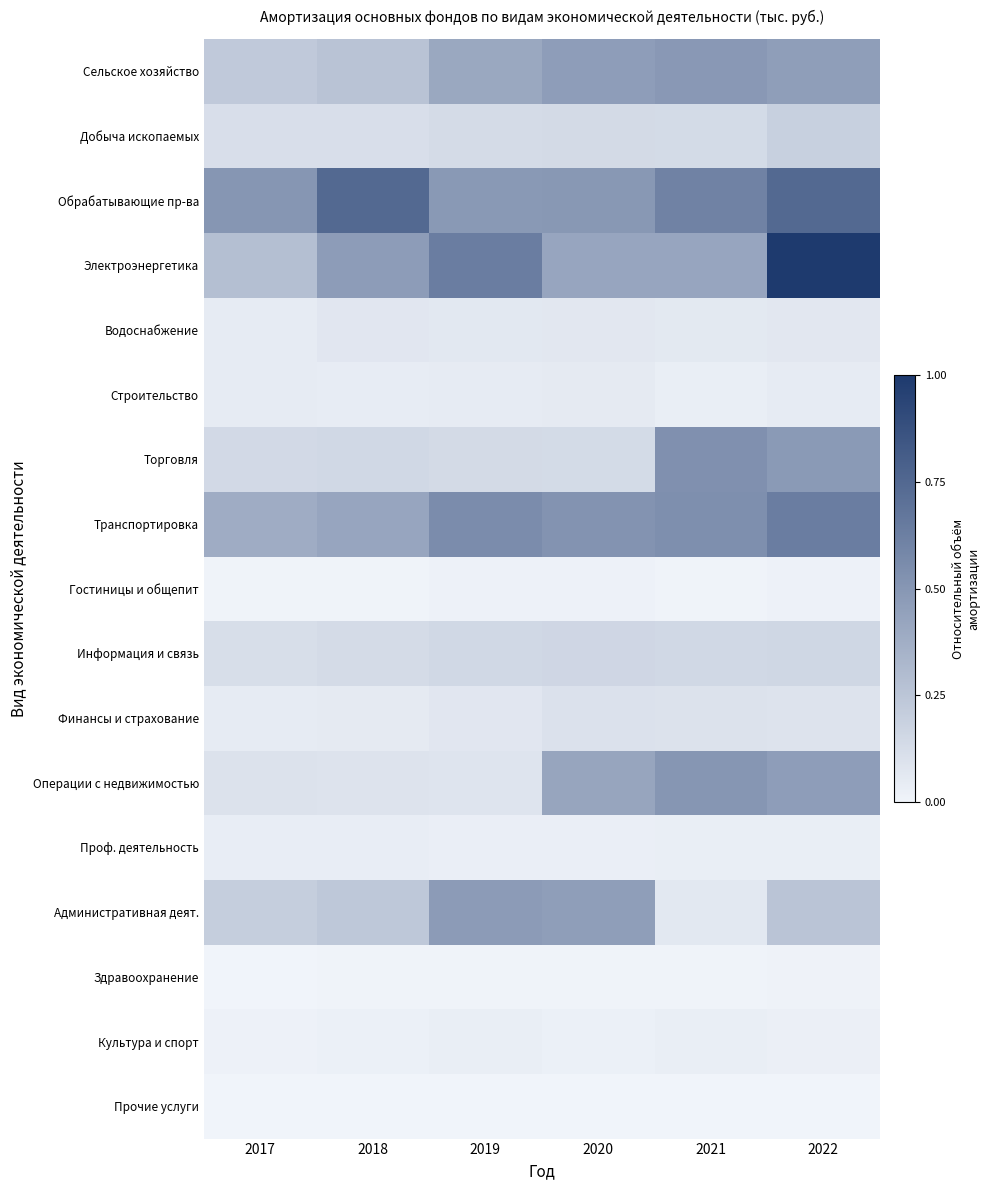

What is the difference between the highest and lowest values at 2018?

0.7